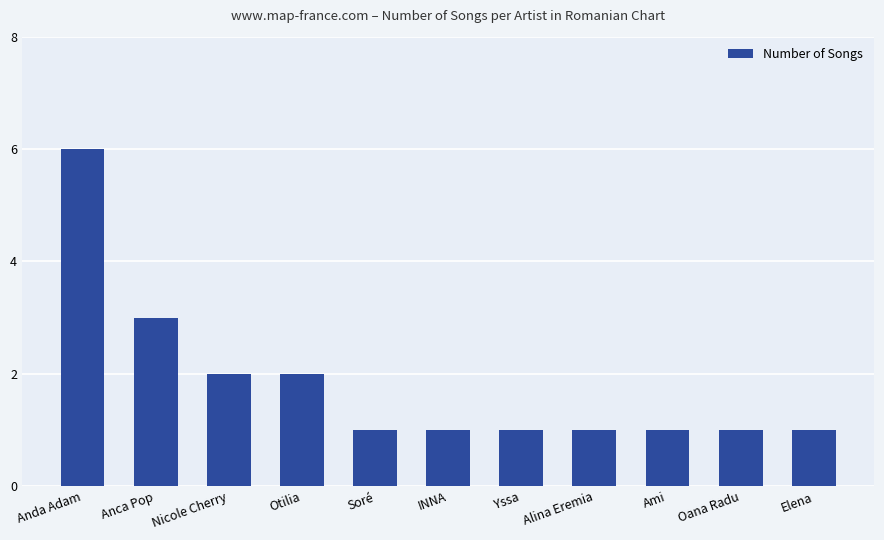

What is the label of the 3rd bar from the right?

Ami